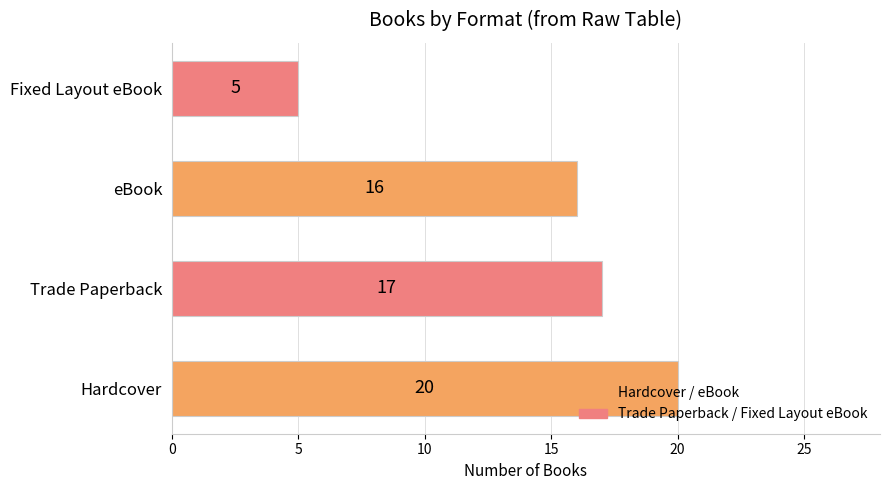

How many distinct data groups are displayed?

1